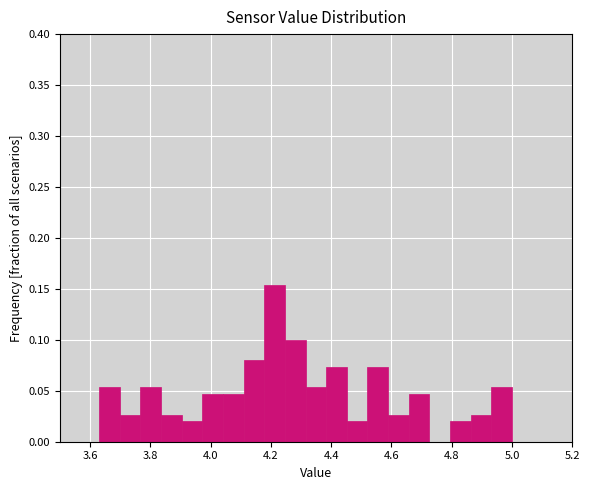

Read against the x-axis, roughly where is the centre of the tallest bar?

4.22